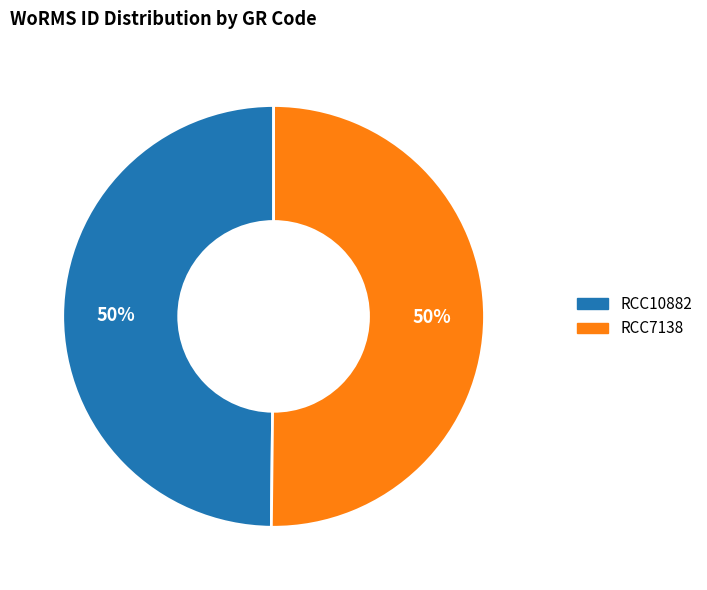

To the nearest percent, what is the average slice percentage?

50%